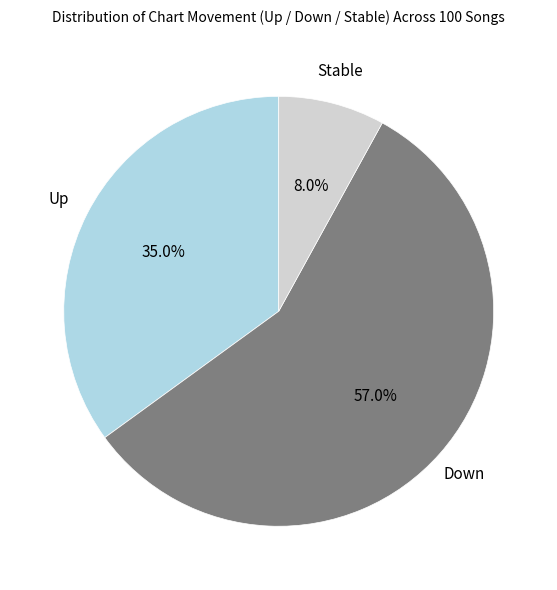

How many segments does this pie chart have?

3